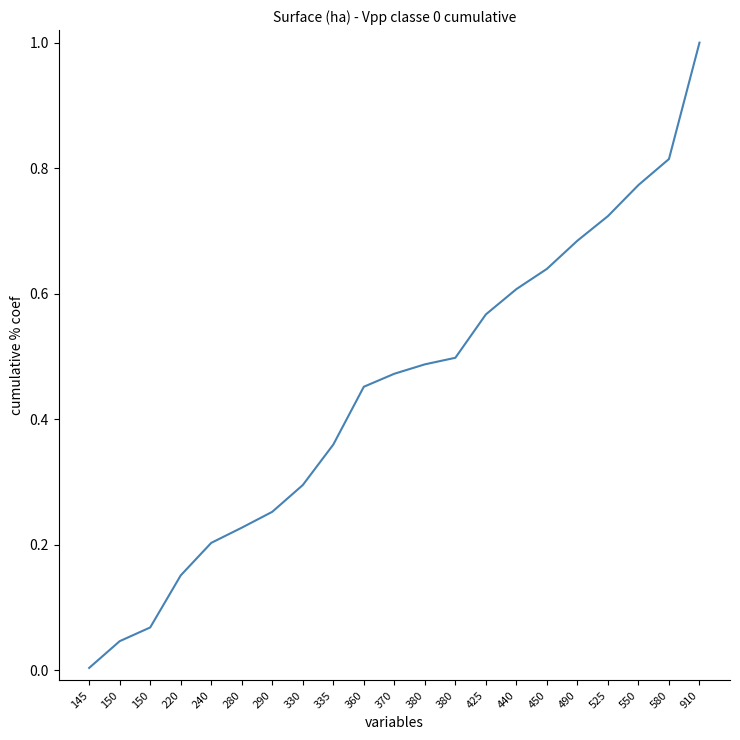

What is the difference between the maximum and minimum values?

1.0